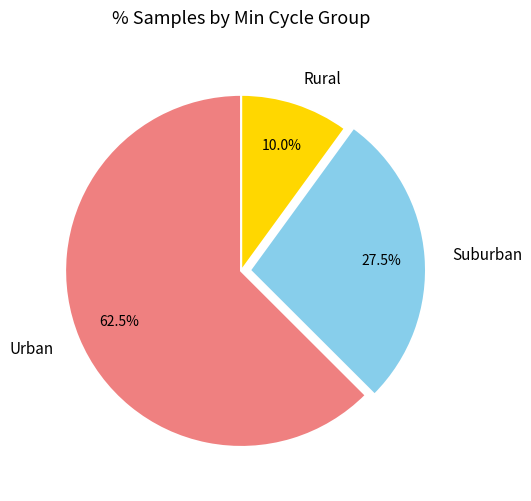

Does any single category account for the majority?

Yes